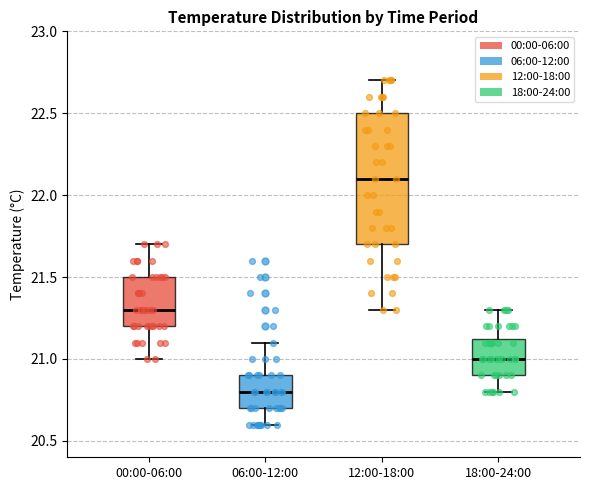

Reading left to right, read every box against the y-axis: the position of its median line, the range the box covers, and the ends of its whiskers. The values are not printed on the chart, so give them approximately, as read against the axis.

00:00-06:00: median 21.30, box 21.20 to 21.50, whiskers 21.00 to 21.70
06:00-12:00: median 20.80, box 20.70 to 20.90, whiskers 20.60 to 21.10
12:00-18:00: median 22.10, box 21.70 to 22.50, whiskers 21.30 to 22.70
18:00-24:00: median 21.00, box 20.90 to 21.15, whiskers 20.80 to 21.30